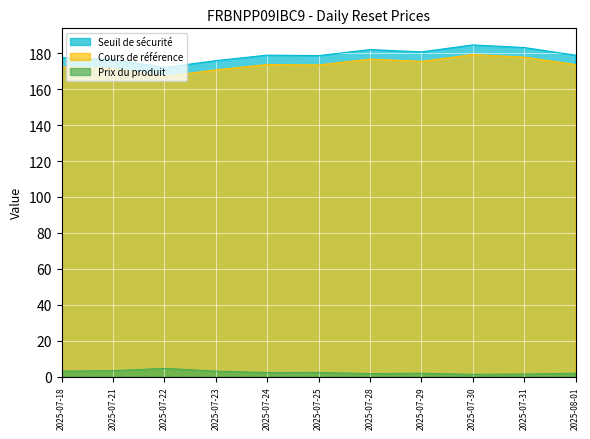

How many values in the Seuil de sécurité series exceed 178?

7